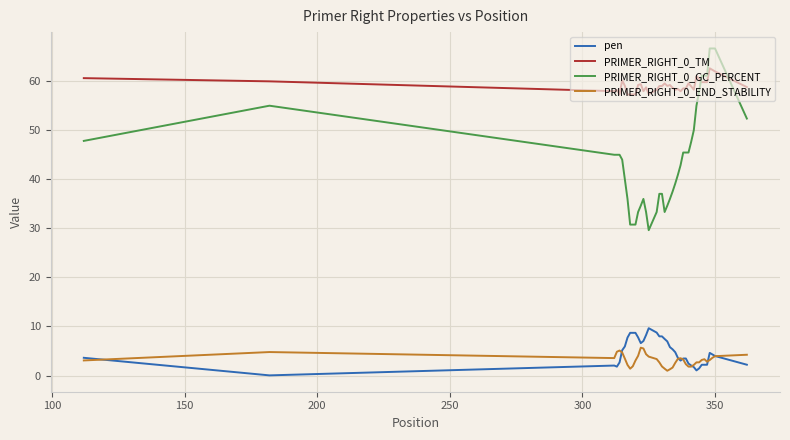

True or false: pen and PRIMER_RIGHT_0_GC_PERCENT intersect in this chart.

False